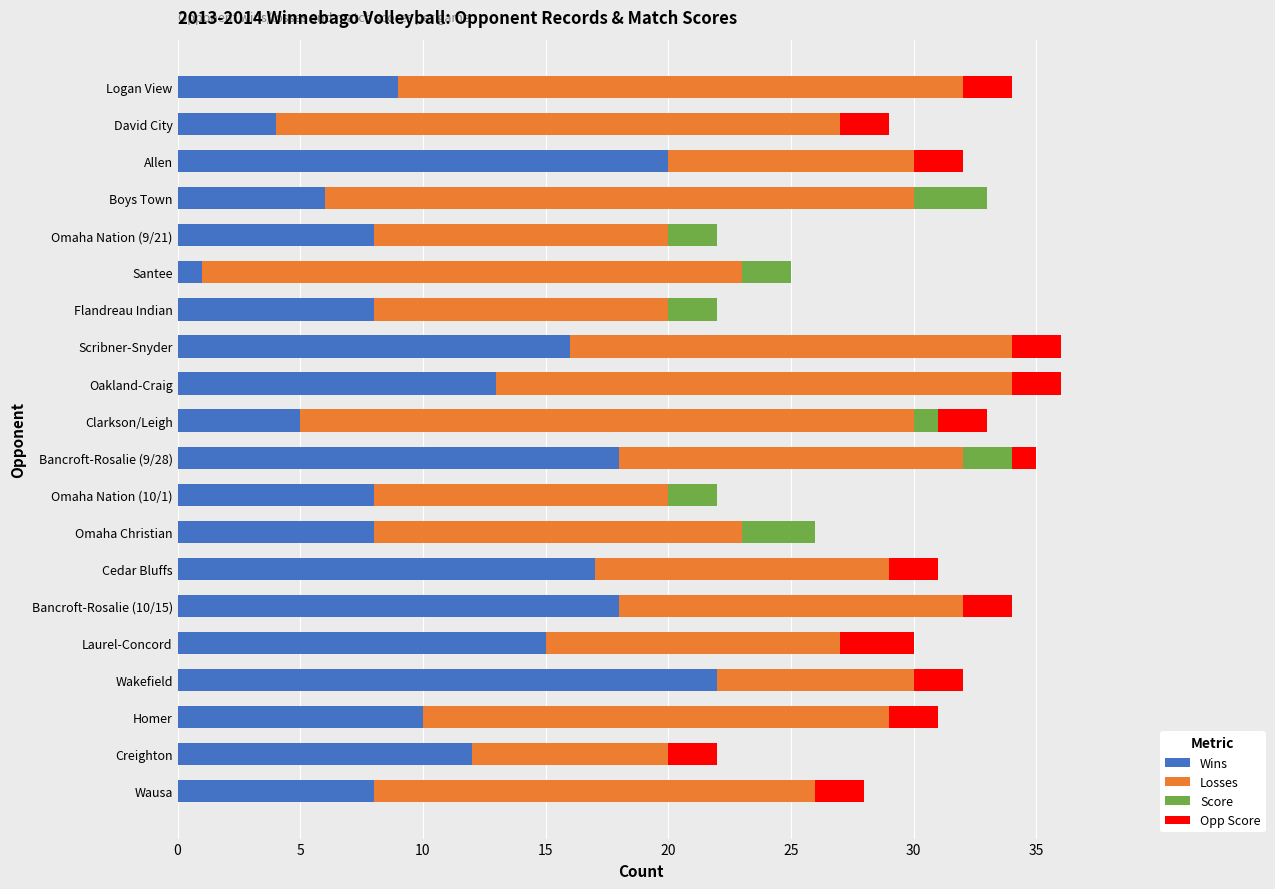

What is the highest value of the Wins series?

22